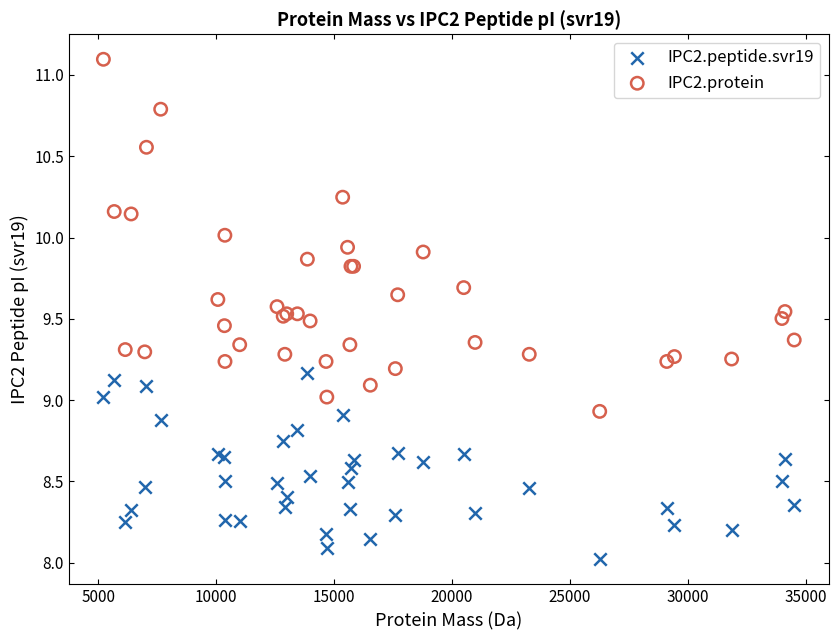

What is the X range (max minus min) for the scatter plot?

29292.9